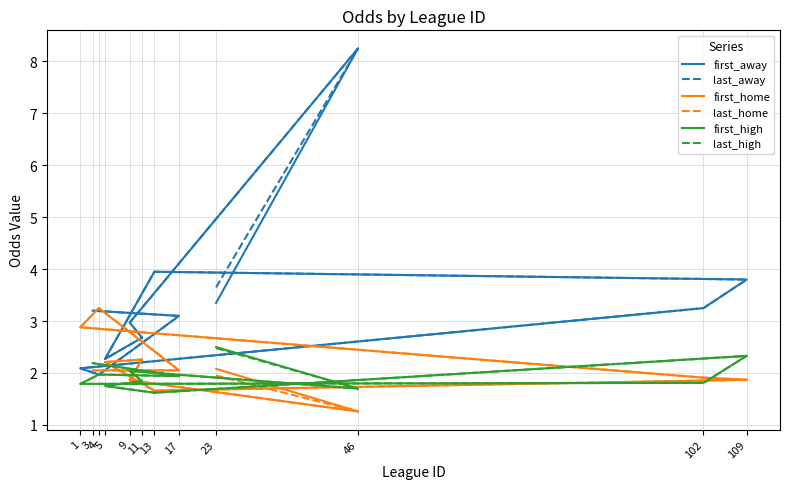

What is the total value across all series at 102?

13.9